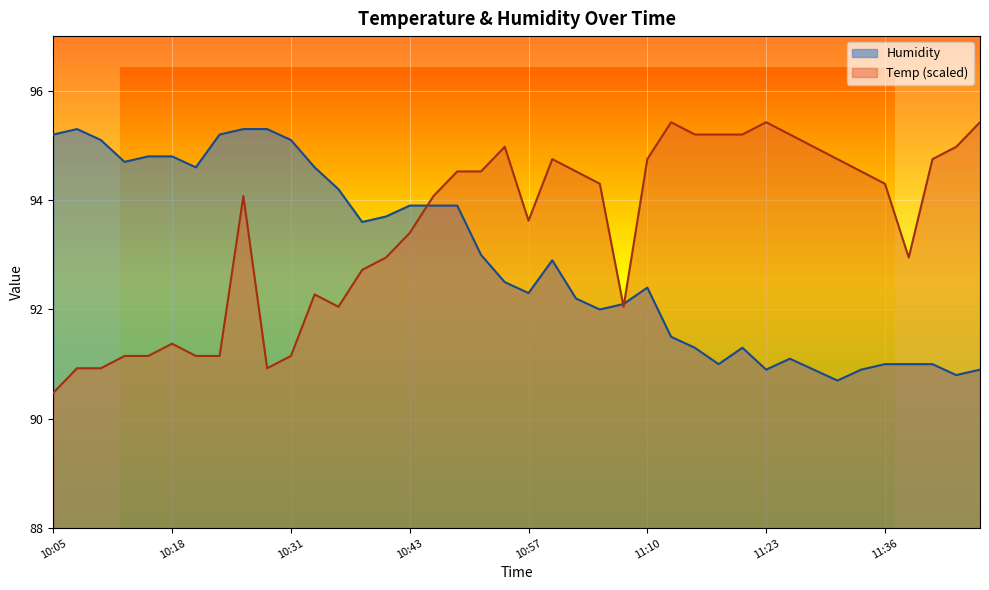

What is the difference between the highest and lowest values at 10:54?

2.5